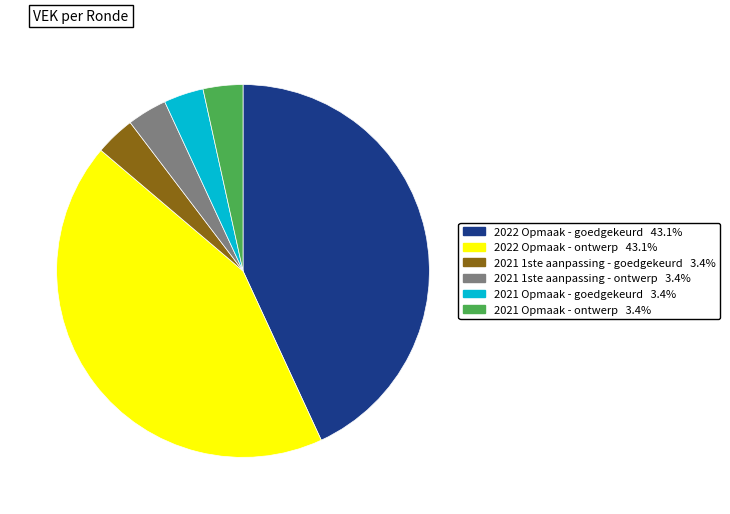

Does 2021 1ste aanpassing - goedgekeurd represent more than half of the total?

No